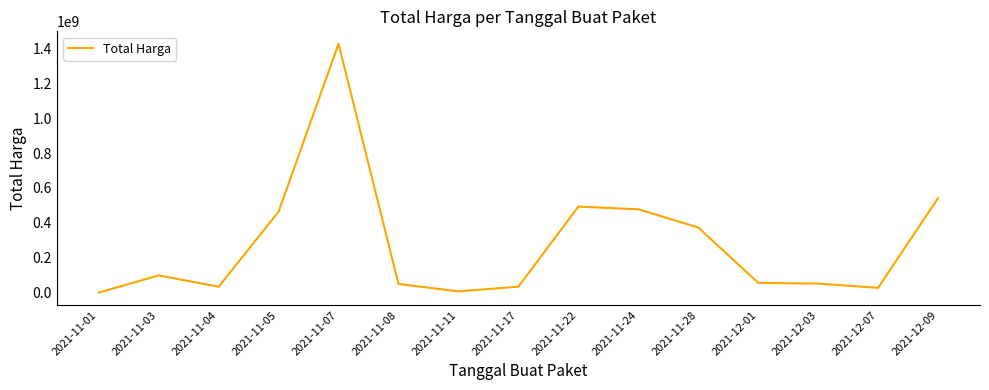

Which has a higher value, 2021-11-28 or 2021-12-01?

2021-11-28